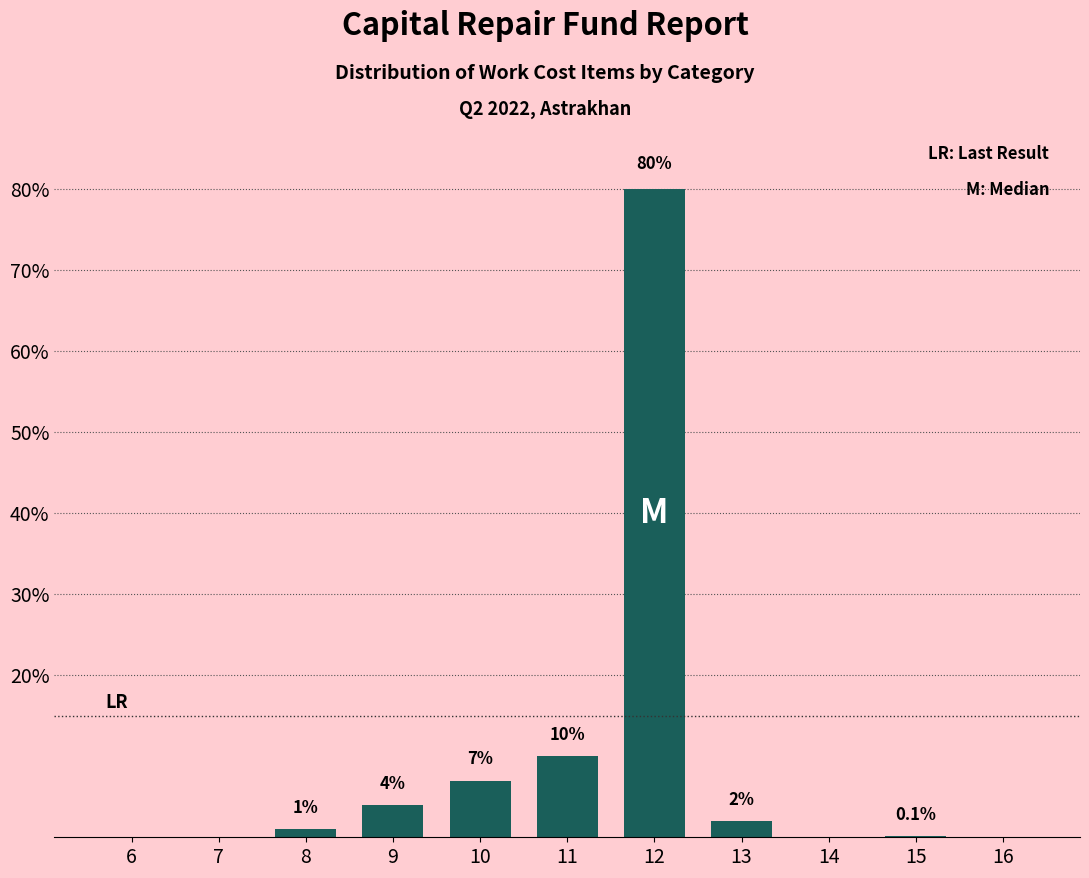

Reading right to left, extract all data points from this chart.

16=0.0	15=0.1	14=0.0	13=2.0	12=80.0	11=10.0	10=7.0	9=4.0	8=1.0	7=0.0	6=0.0